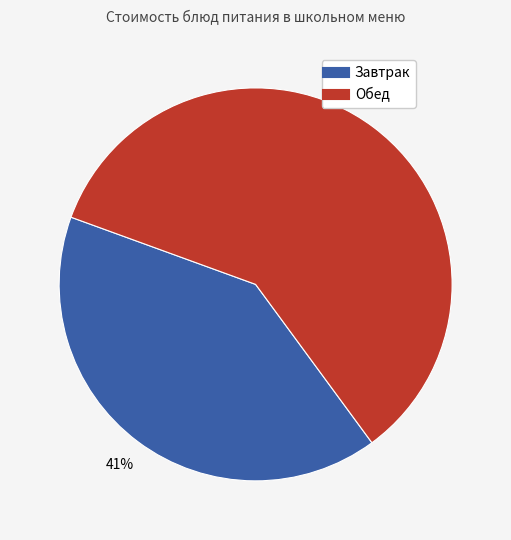

To the nearest percent, what is the average slice percentage?

50%